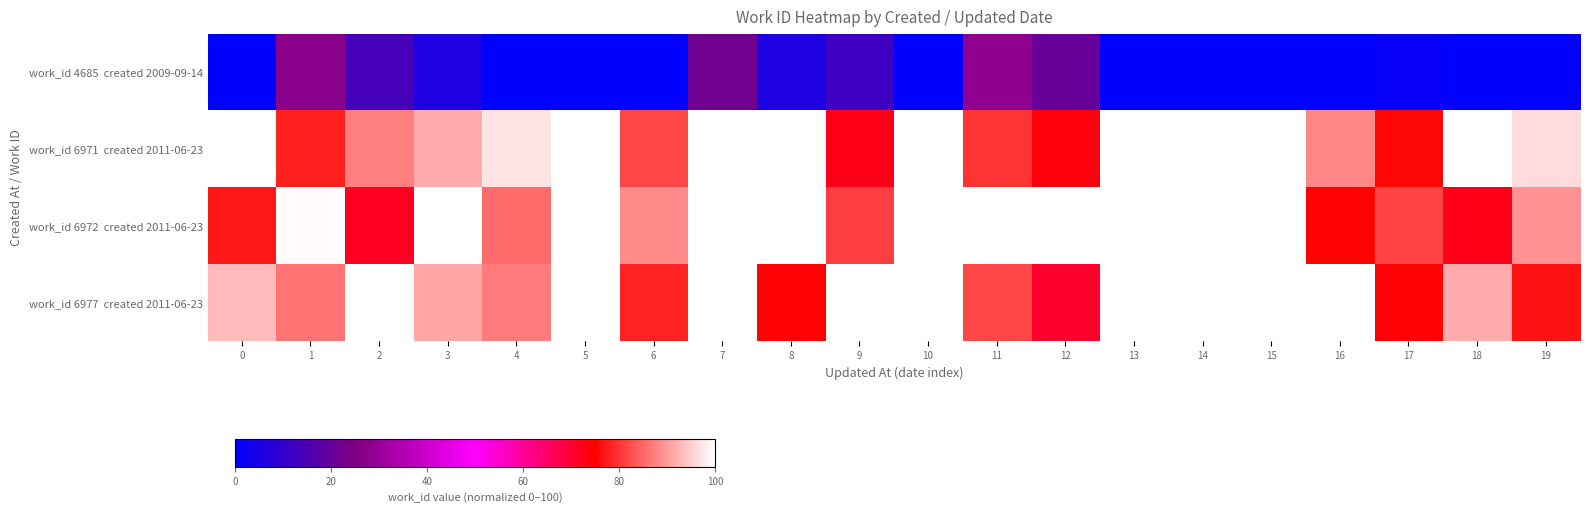

Rank the series at 15 from highest to lowest value.

work_id 6971 created 2011-06-23, work_id 6972 created 2011-06-23, work_id 6977 created 2011-06-23, work_id 4685 created 2009-09-14